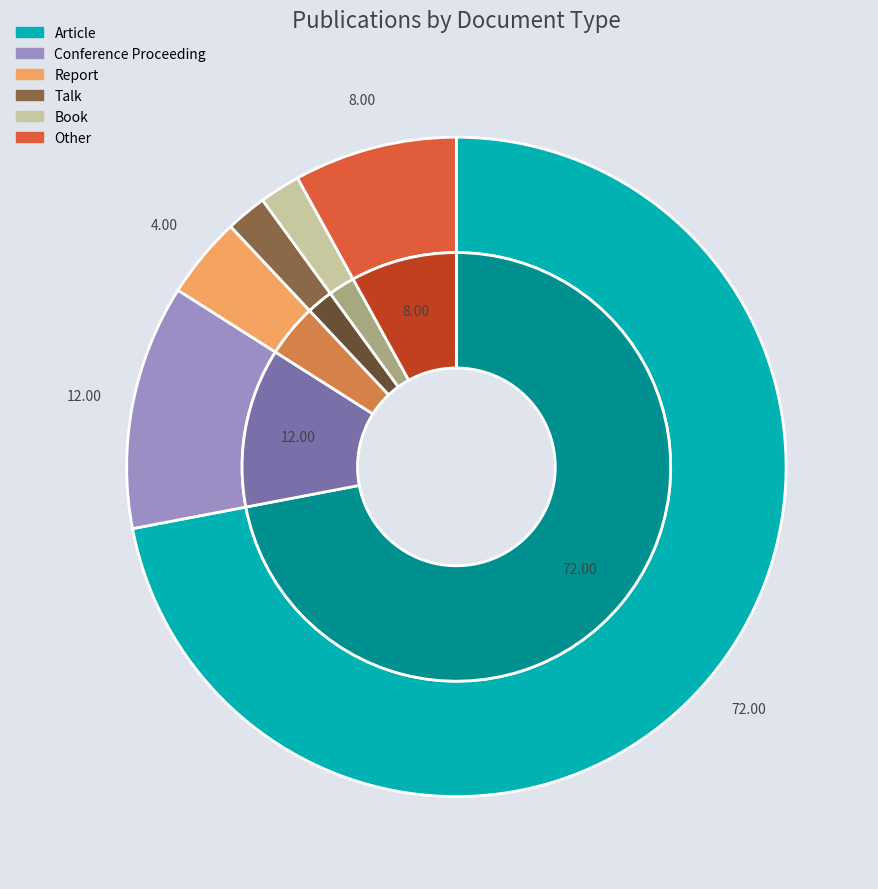

To the nearest percent, what portion does Article represent?

72%